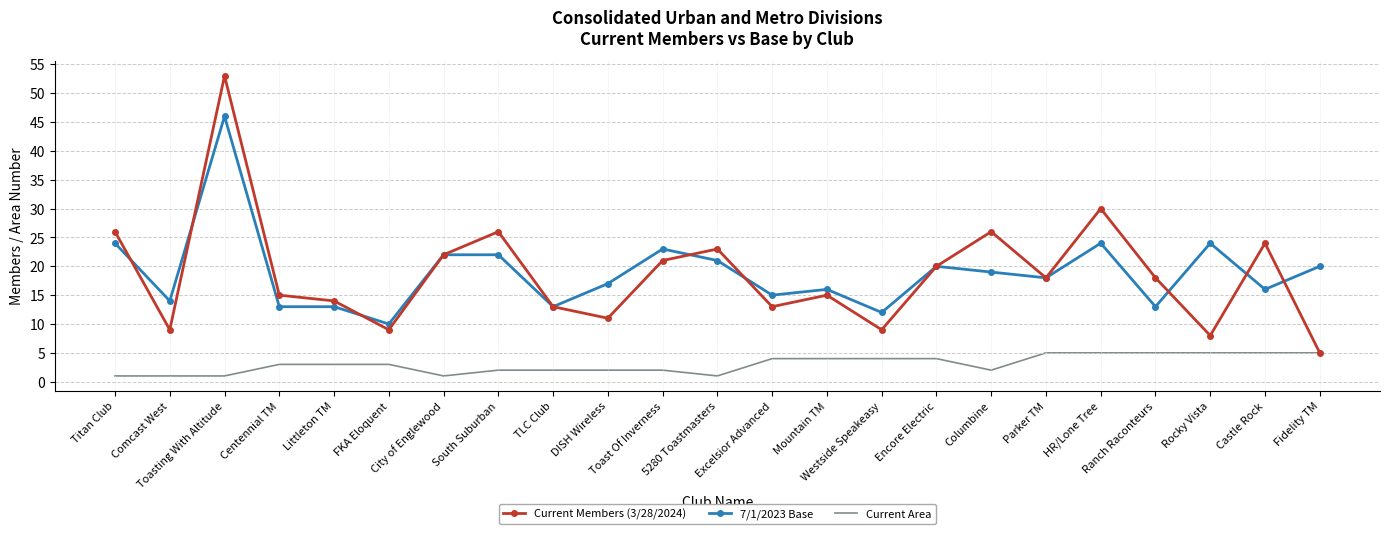

Reading left to right, transcribe all the data shown in this chart.

Current Members (3/28/2024): Titan Club=26	Comcast West=9	Toasting With Altitude=53	Centennial TM=15	Littleton TM=14	FKA Eloquent=9	City of Englewood=22	South Suburban=26	TLC Club=13	DISH Wireless=11	Toast Of Inverness=21	5280 Toastmasters=23	Excelsior Advanced=13	Mountain TM=15	Westside Speakeasy=9	Encore Electric=20	Columbine=26	Parker TM=18	HR/Lone Tree=30	Ranch Raconteurs=18	Rocky Vista=8	Castle Rock=24	Fidelity TM=5
7/1/2023 Base: Titan Club=24	Comcast West=14	Toasting With Altitude=46	Centennial TM=13	Littleton TM=13	FKA Eloquent=10	City of Englewood=22	South Suburban=22	TLC Club=13	DISH Wireless=17	Toast Of Inverness=23	5280 Toastmasters=21	Excelsior Advanced=15	Mountain TM=16	Westside Speakeasy=12	Encore Electric=20	Columbine=19	Parker TM=18	HR/Lone Tree=24	Ranch Raconteurs=13	Rocky Vista=24	Castle Rock=16	Fidelity TM=20
Current Area: Titan Club=1	Comcast West=1	Toasting With Altitude=1	Centennial TM=3	Littleton TM=3	FKA Eloquent=3	City of Englewood=1	South Suburban=2	TLC Club=2	DISH Wireless=2	Toast Of Inverness=2	5280 Toastmasters=1	Excelsior Advanced=4	Mountain TM=4	Westside Speakeasy=4	Encore Electric=4	Columbine=2	Parker TM=5	HR/Lone Tree=5	Ranch Raconteurs=5	Rocky Vista=5	Castle Rock=5	Fidelity TM=5